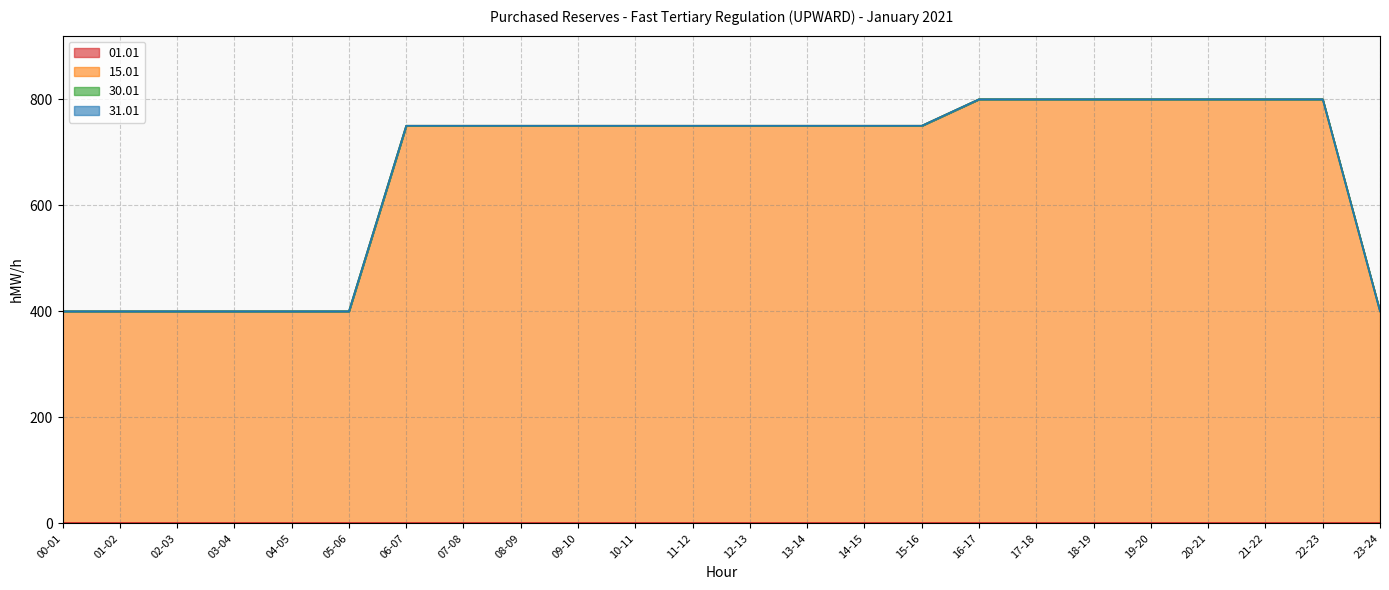

How many distinct data groups are displayed?

4